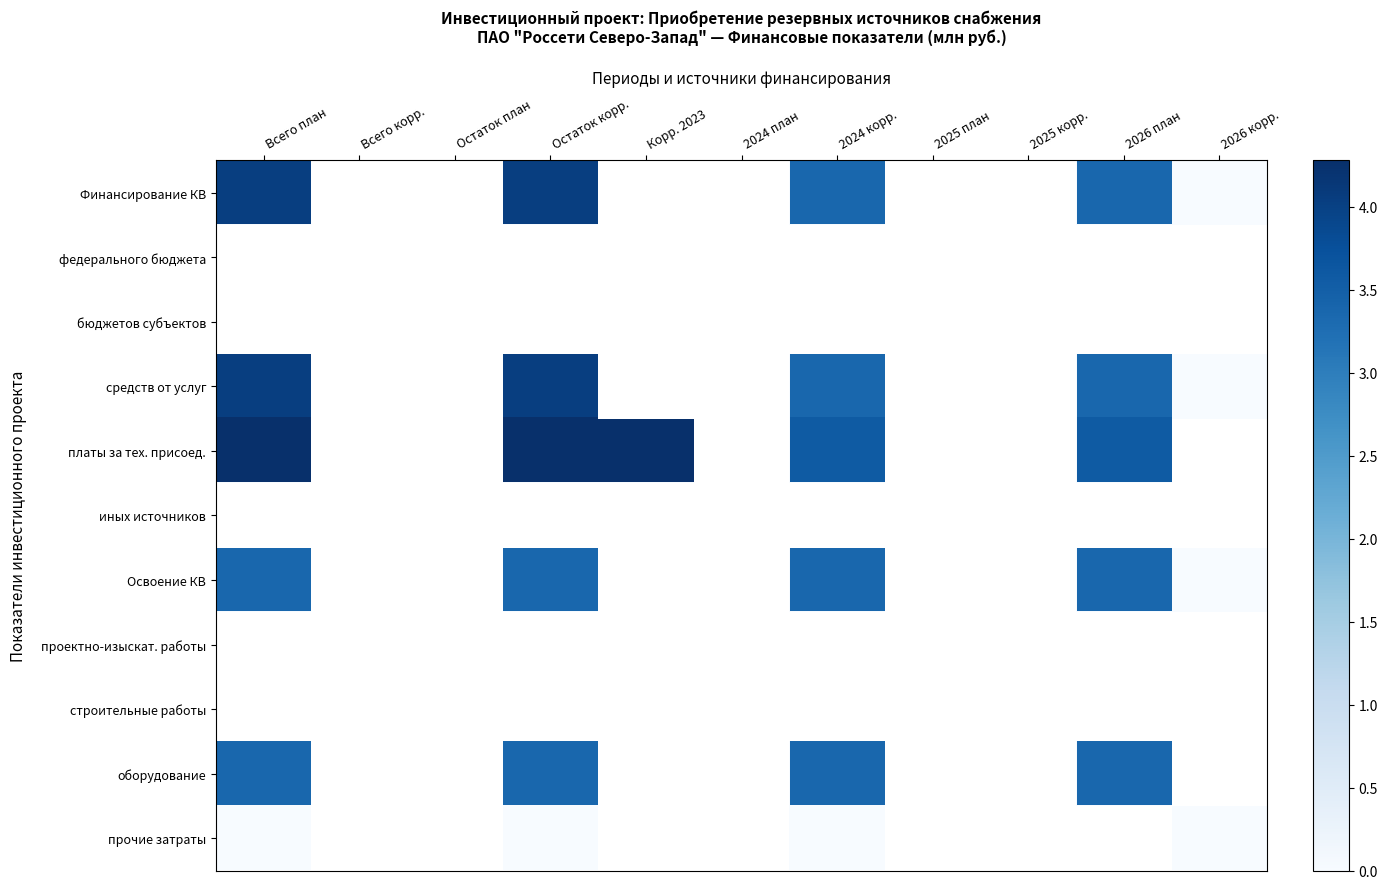

Is the value of проектно-изыскат. работы at 2024 план greater than the value of платы за тех. присоед. at Всего план?

No